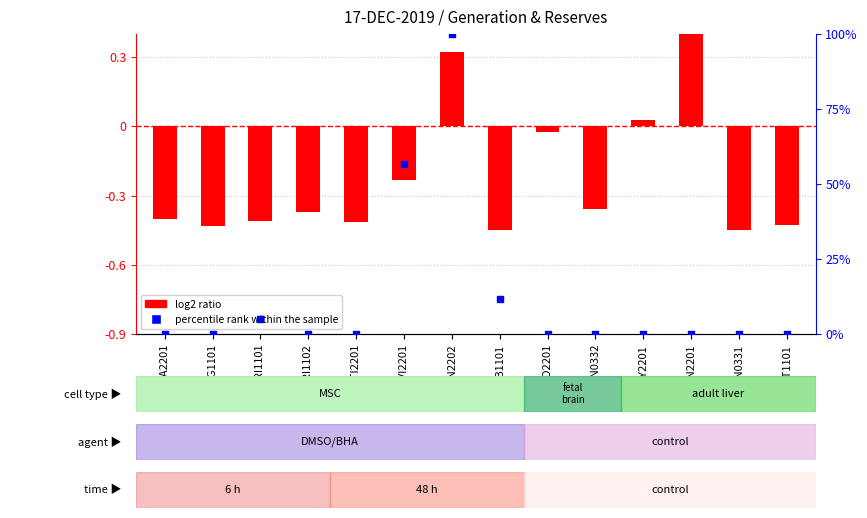

Which series contains the highest Y value?

percentile rank within the sample